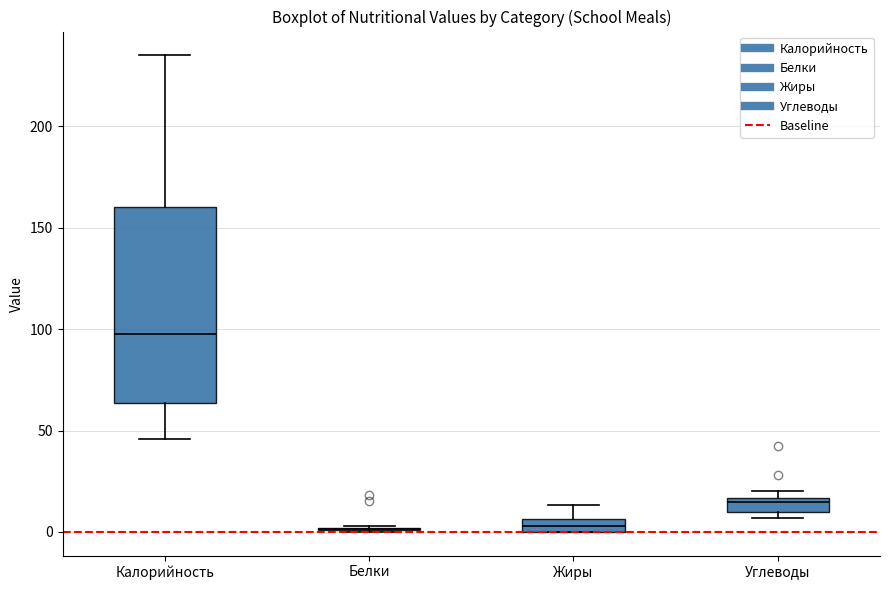

Where does the upper whisker of the box for Калорийность end on the y-axis? The values are not printed on the chart, so give them approximately, as read against the axis.

235